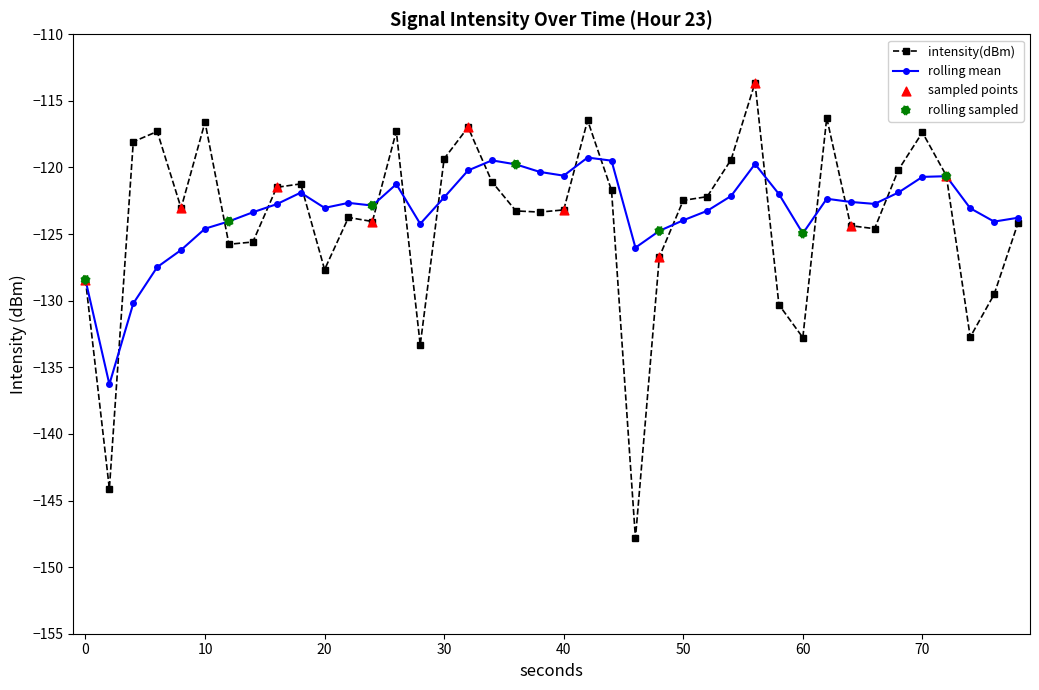

List the series in order of their peak value, lowest first.

rolling mean, intensity(dBm)